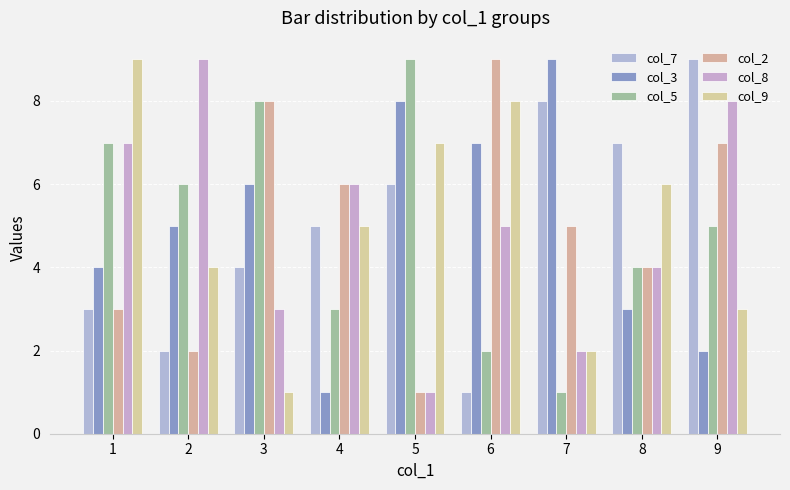

Where is col_3 nearest to the value 5?

2